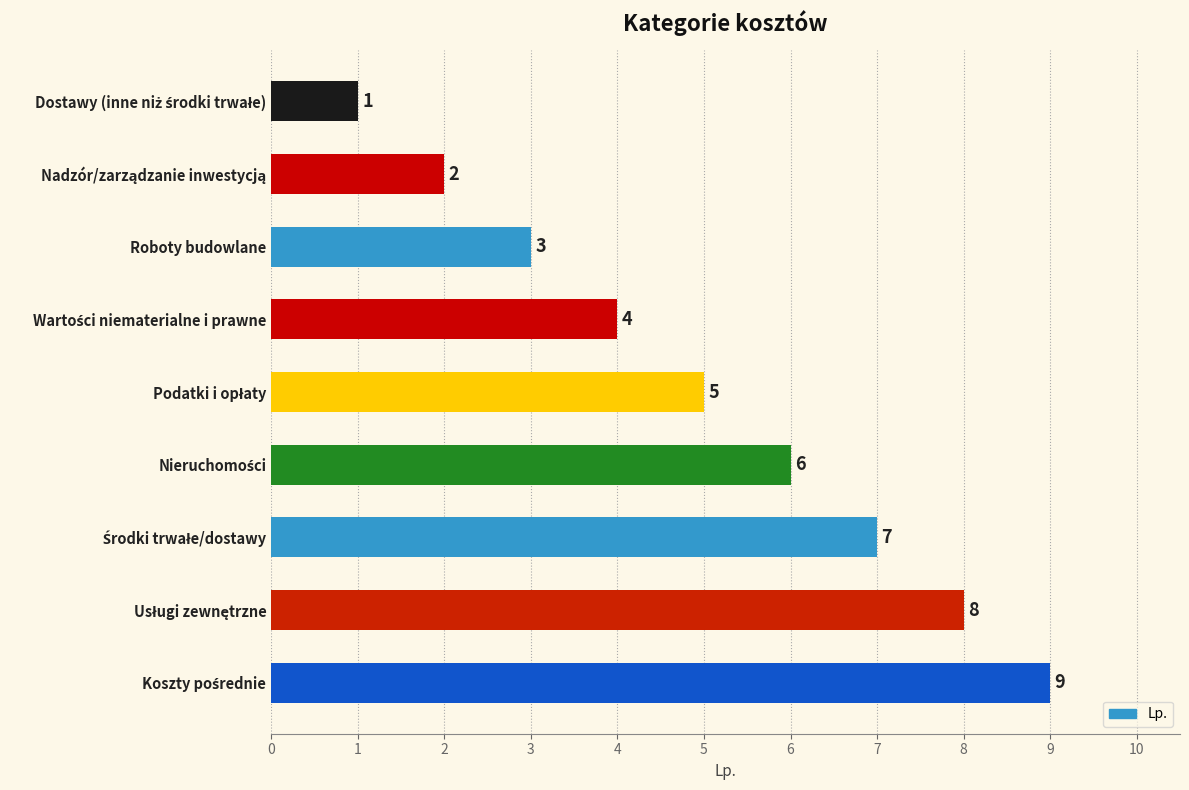

How many values are between 3 and 7?

5